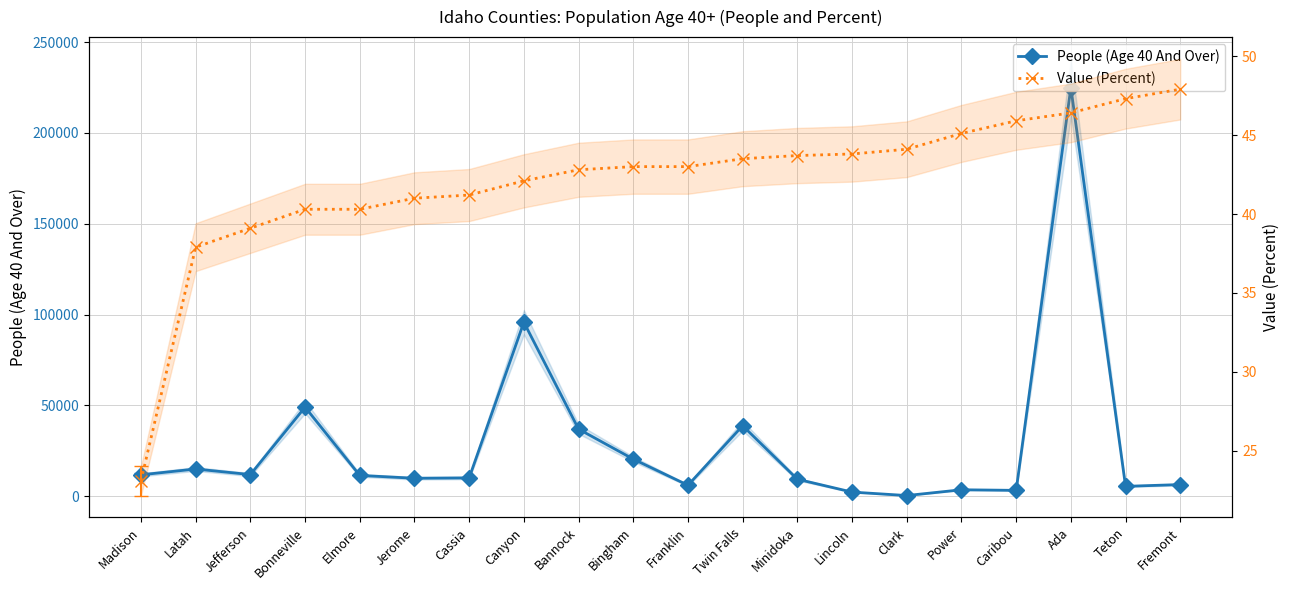

True or false: Value (Percent) and People (Age 40 And Over) intersect in this chart.

False